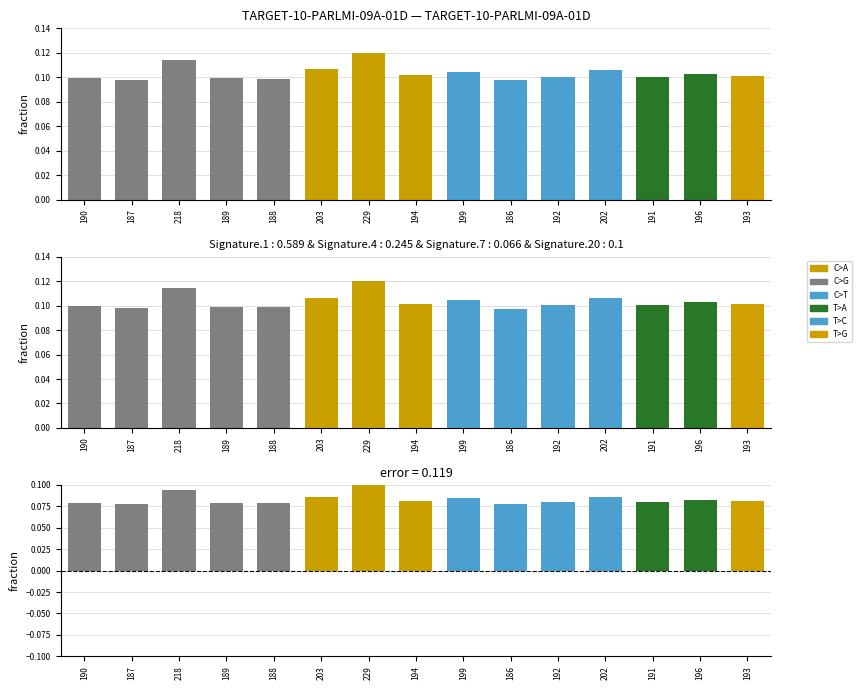

Is it true that error equals 0.1 at 202?

False